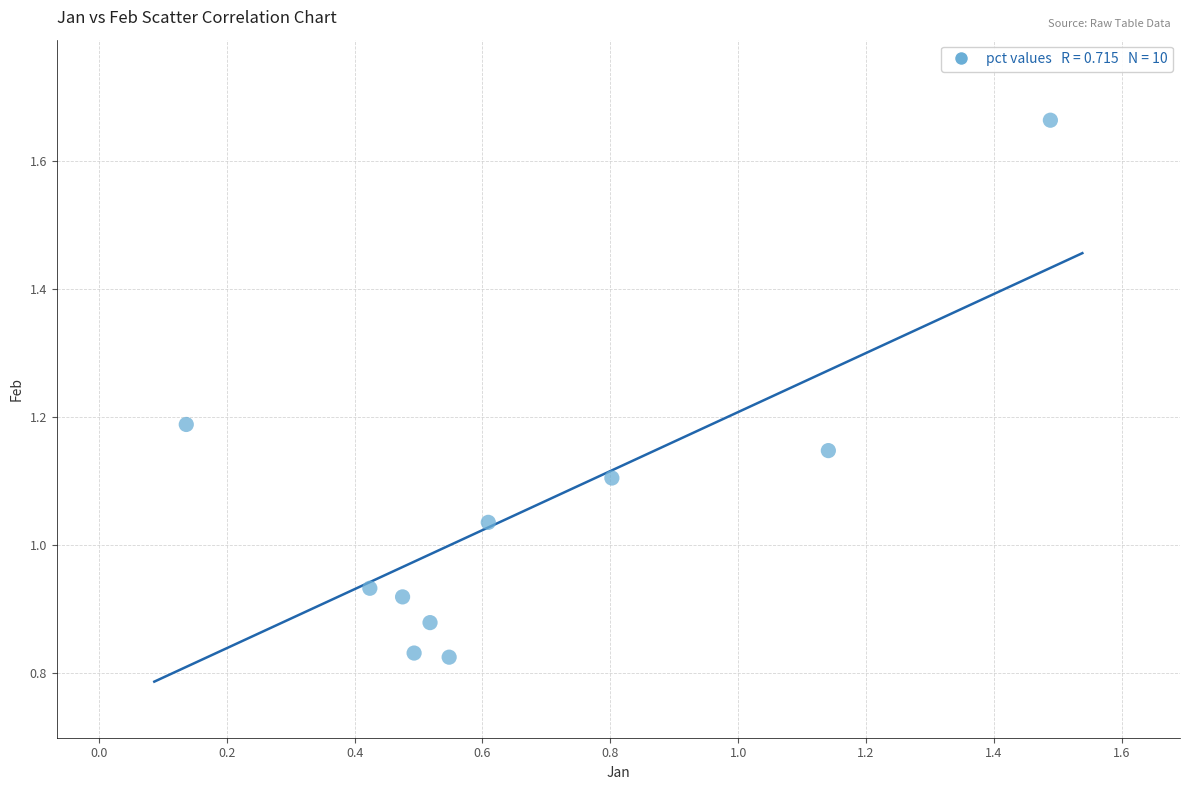

What is the range of X values (max minus min)?

1.4